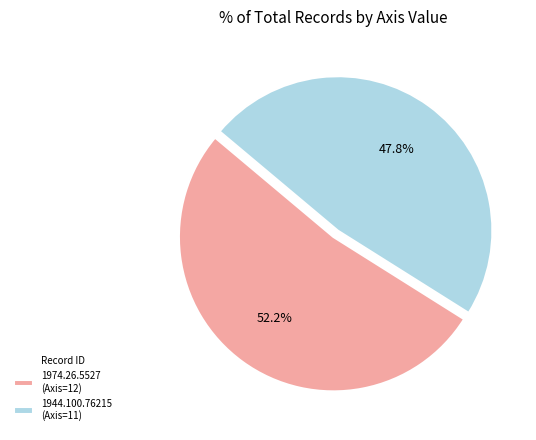

Which category has the biggest portion of the pie?

1974.26.5527